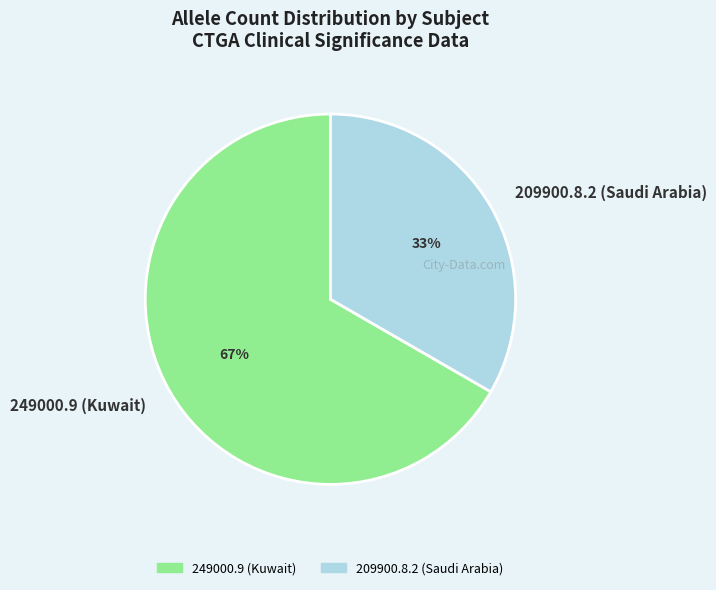

To the nearest percent, what portion does 209900.8.2 (Saudi Arabia) represent?

33%